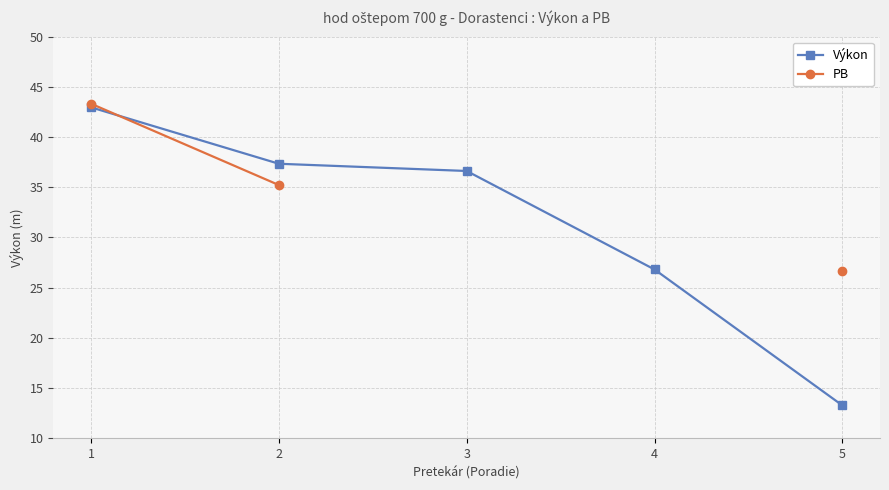

How many intersections are there between Výkon and PB?

1